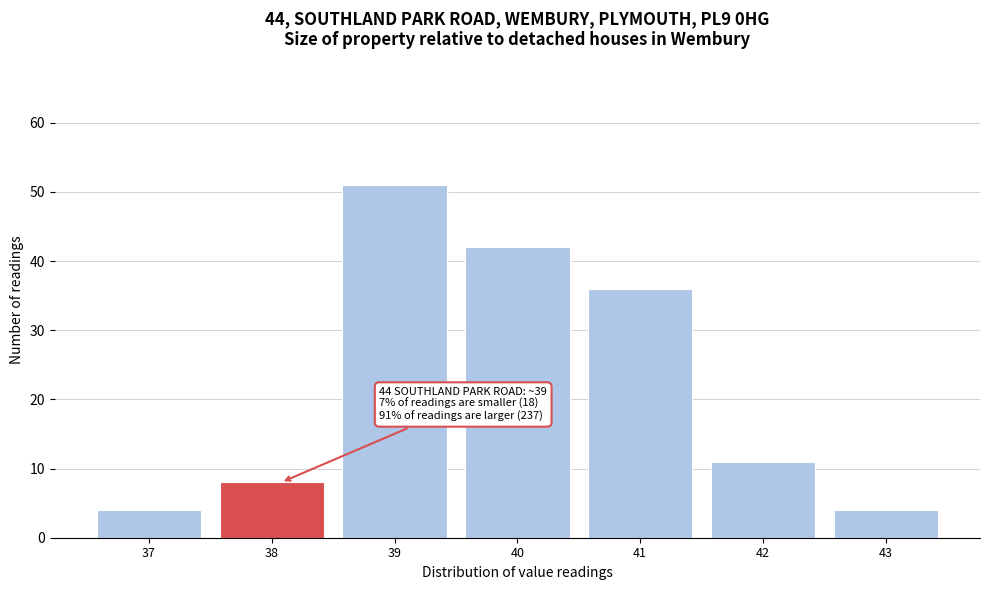

Reading left to right, what are all the values shown in this chart?

37=4	38=8	39=51	40=42	41=36	42=11	43=4